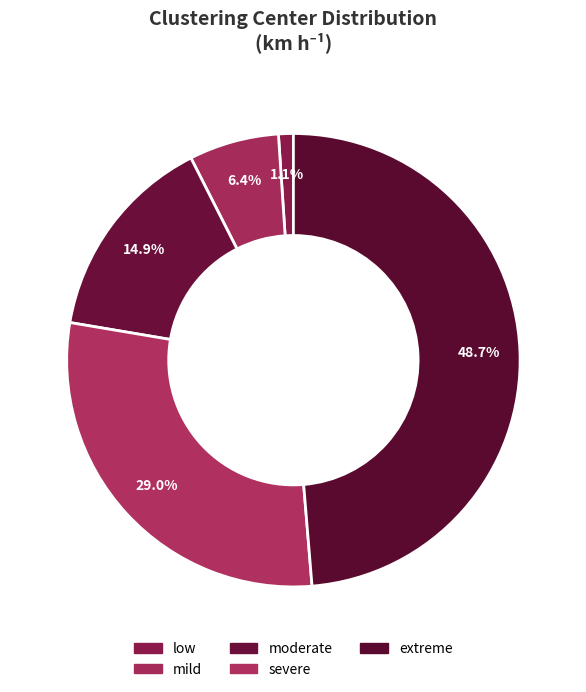

Approximately how many times larger is the value at moderate compared to mild?

2.3